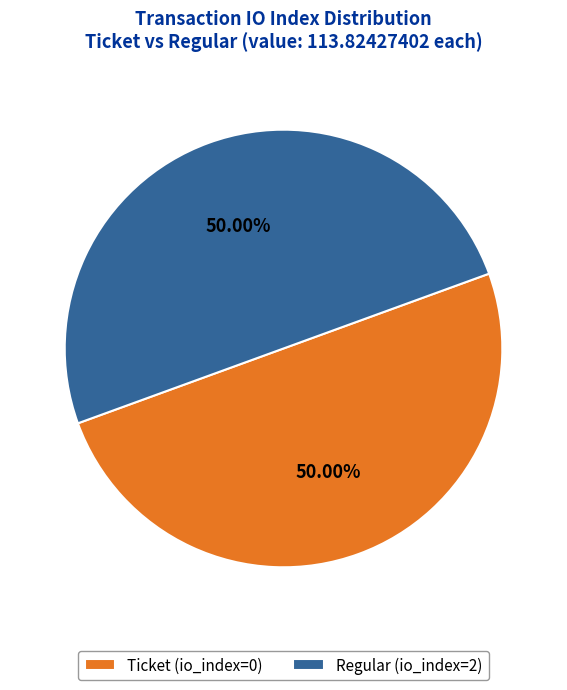

Do Regular (io_index=2) and Ticket (io_index=0) together represent more than half of the pie?

Yes